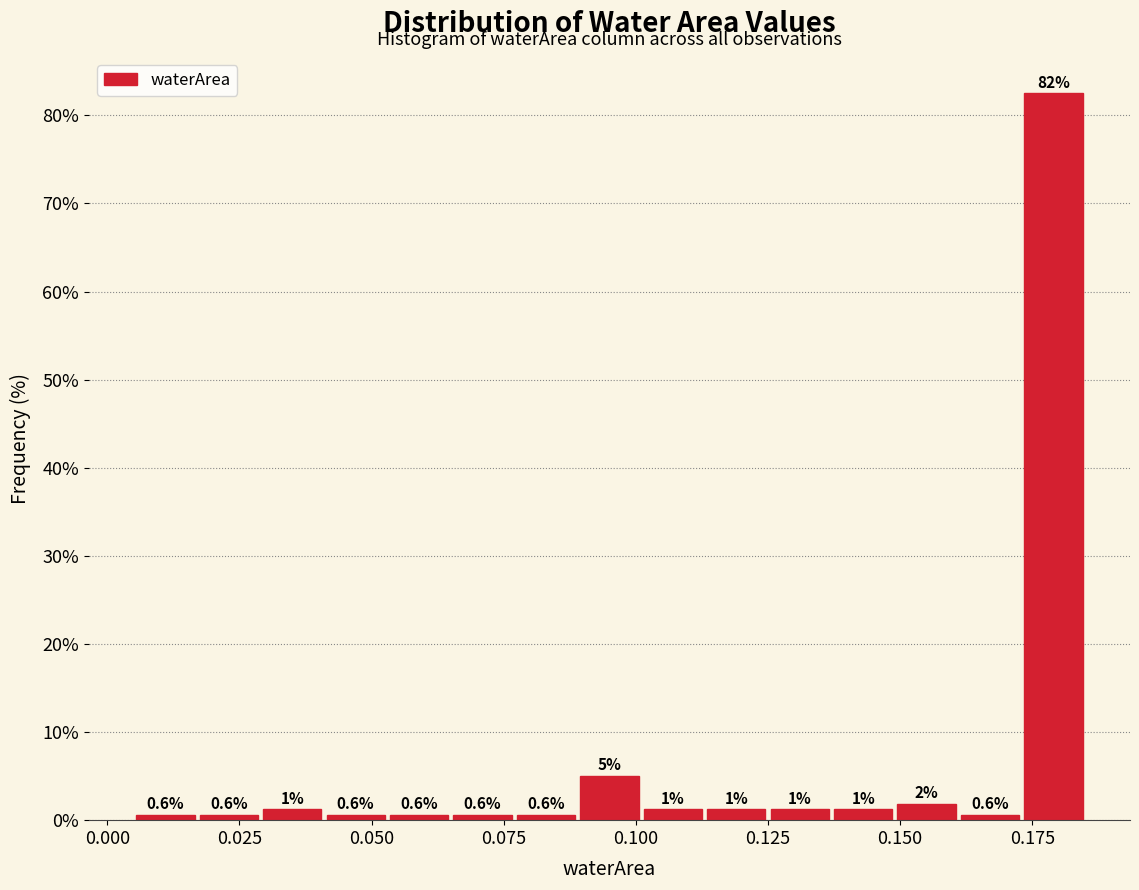

Read against the x-axis, roughly where is the centre of the tallest bar?

0.180